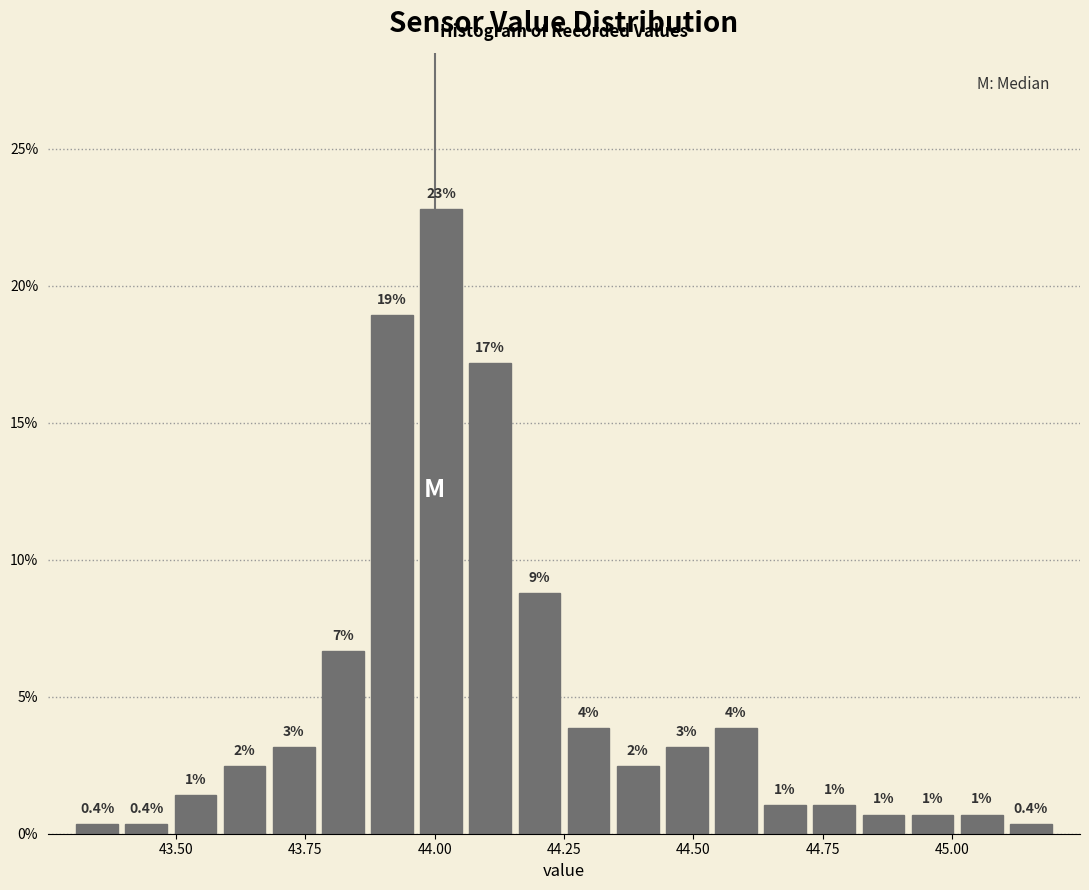

Read against the x-axis, roughly where is the centre of the tallest bar?

44.00